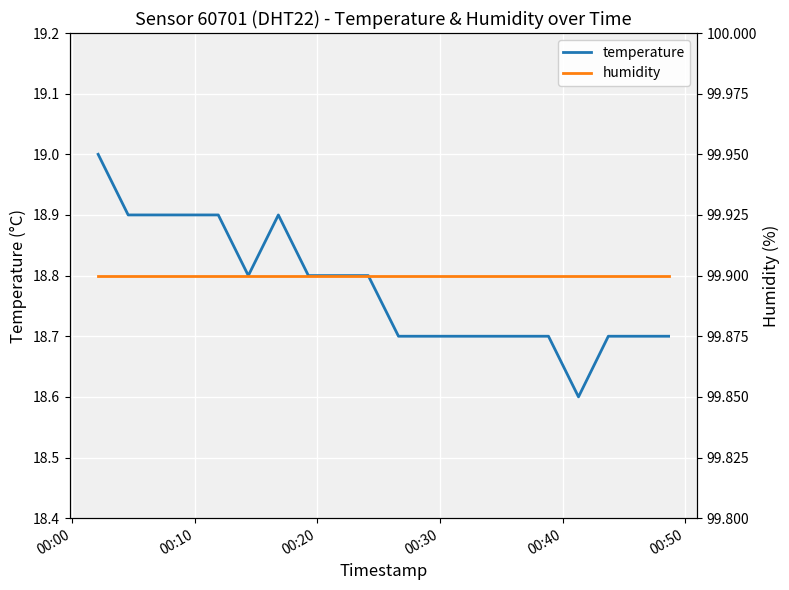

What is the highest value of the temperature series?

19.0